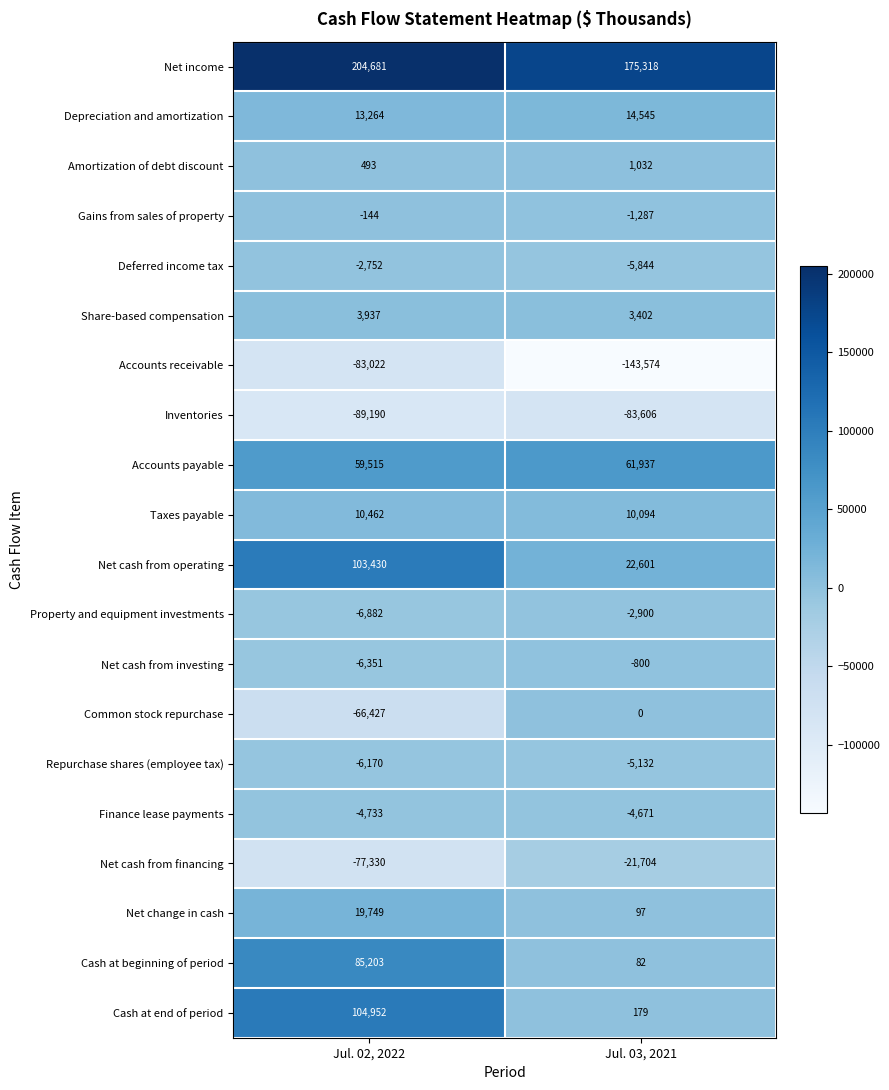

Is the value of Accounts receivable at Jul. 03, 2021 greater than the value of Finance lease payments at Jul. 02, 2022?

No